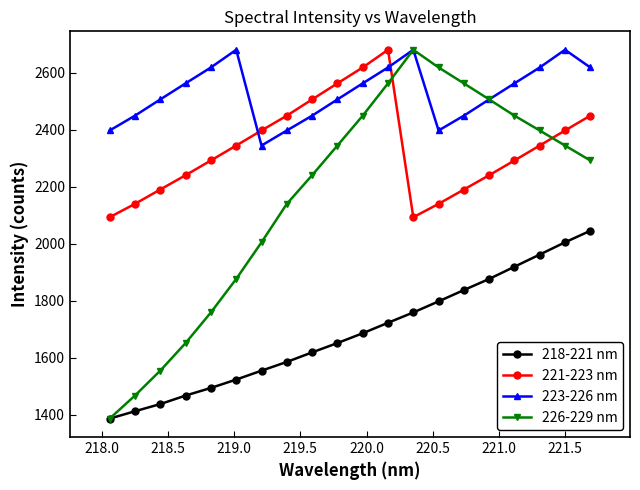

Which series has the largest total across all categories?

223-226 nm